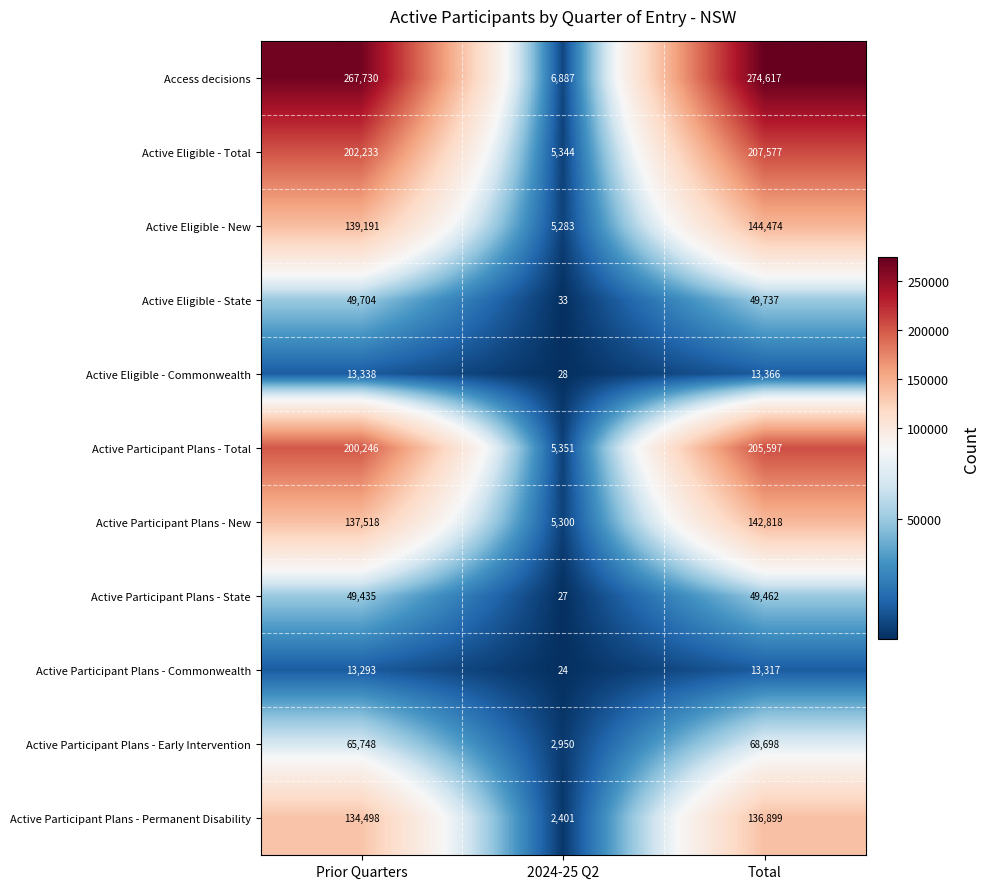

The Active Eligible - New series shows 139191 at Prior Quarters. True or false?

True